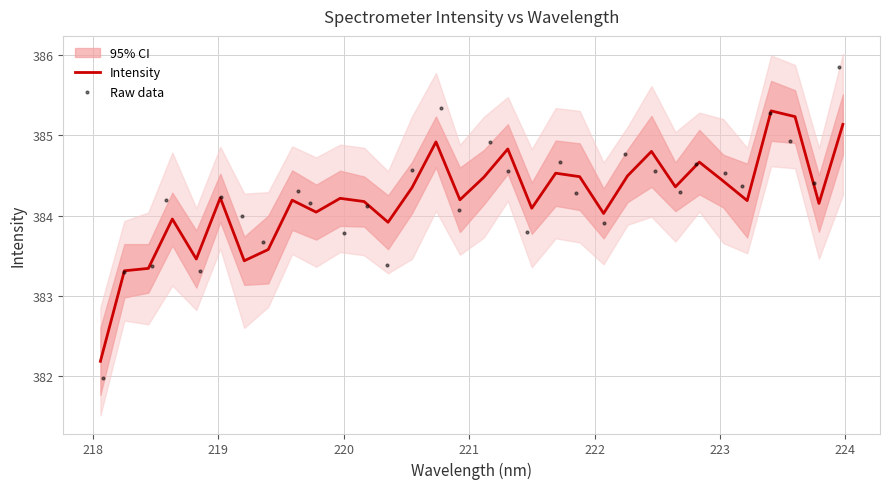

At how many categories does at least one series exceed 383?

31